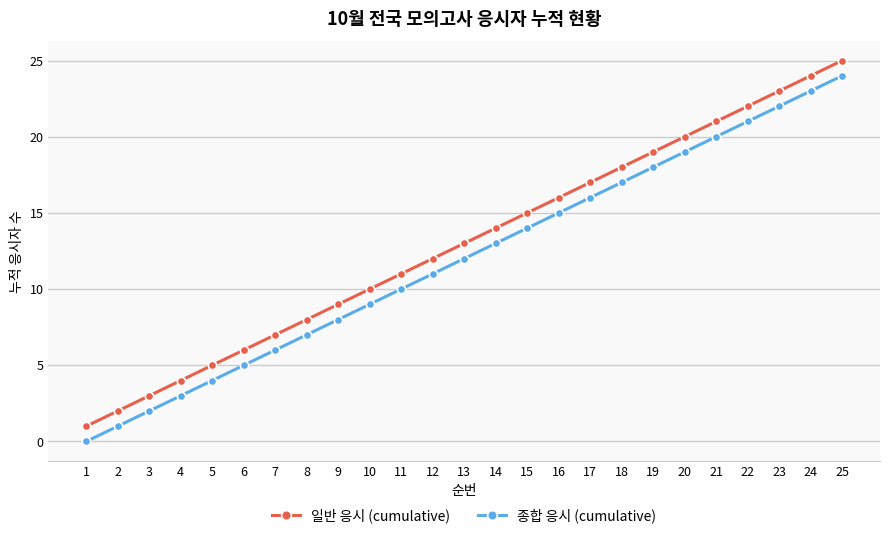

Is it true that 종합 응시 (cumulative) equals 22 at 23?

True